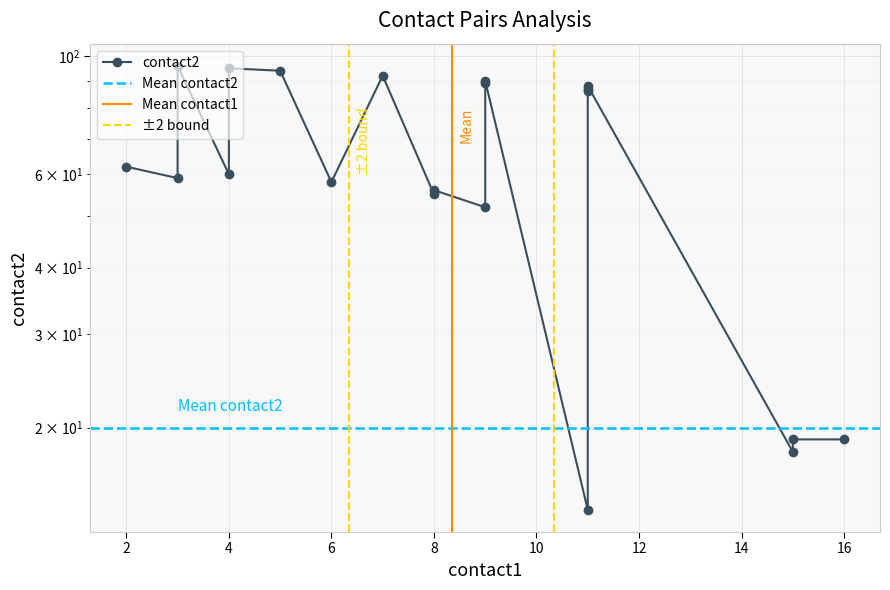

What is the greatest value displayed?

96